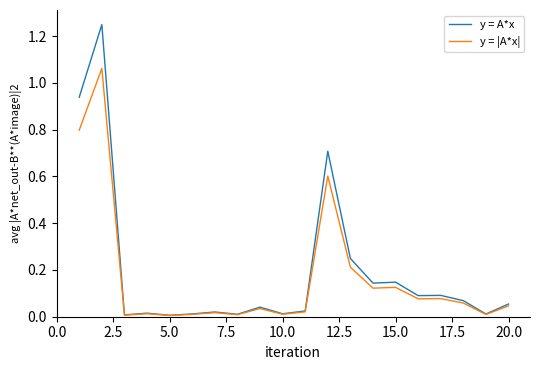

In y = A*x, how many points are lower than both neighbors (excluding endpoints)?

7